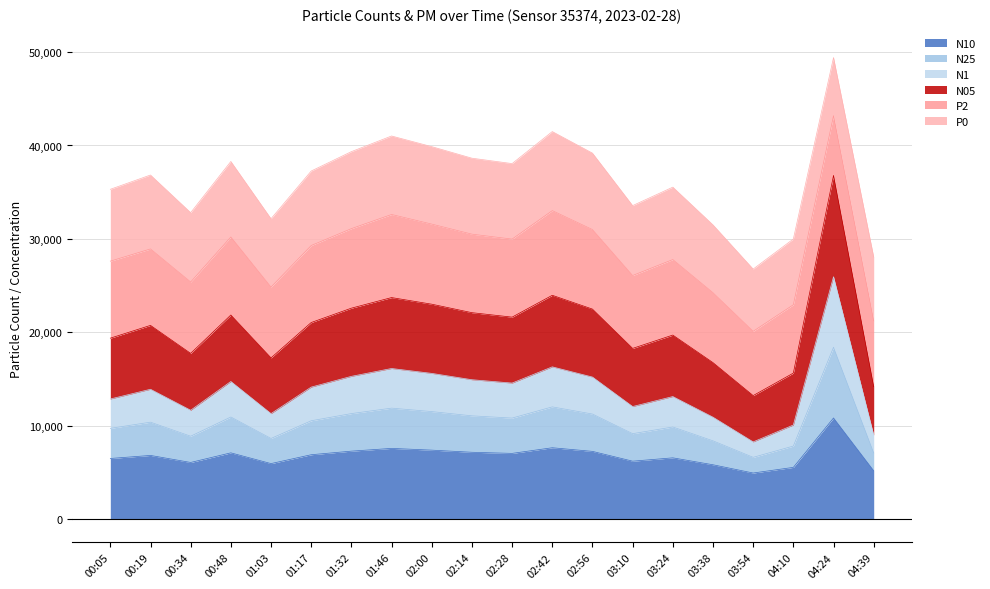

Does the chart display data point markers on the line(s)?

No